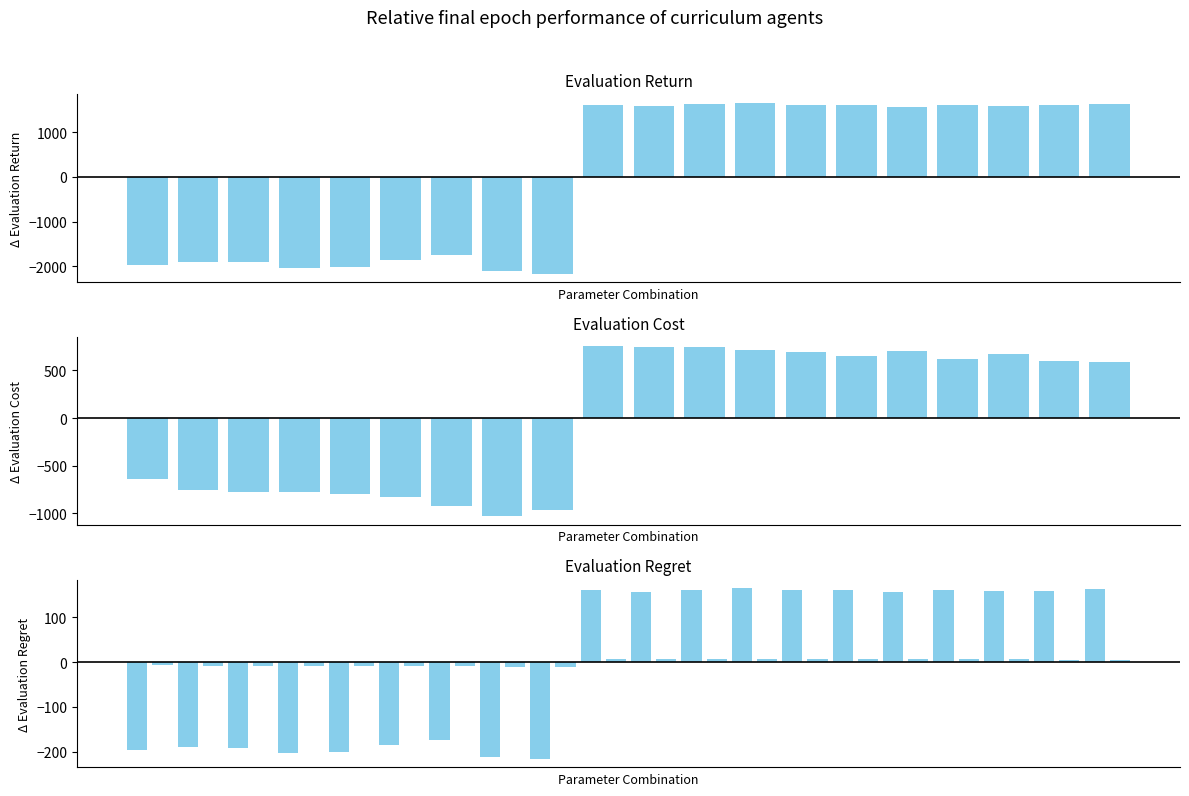

Where does the east_values series first go above 1575?

9